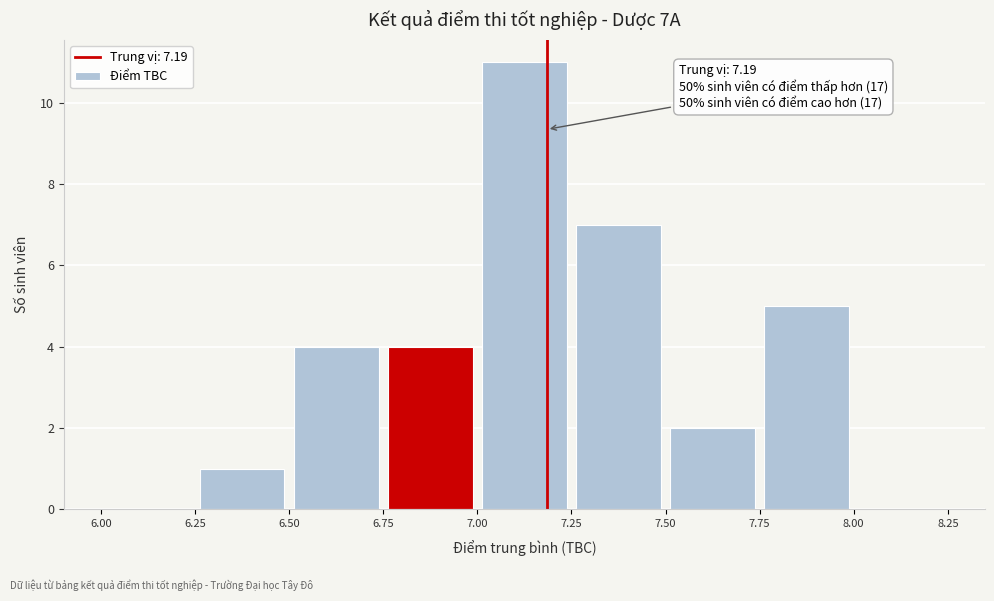

Over which range of the x-axis is the bar tallest?

7.00 to 7.25